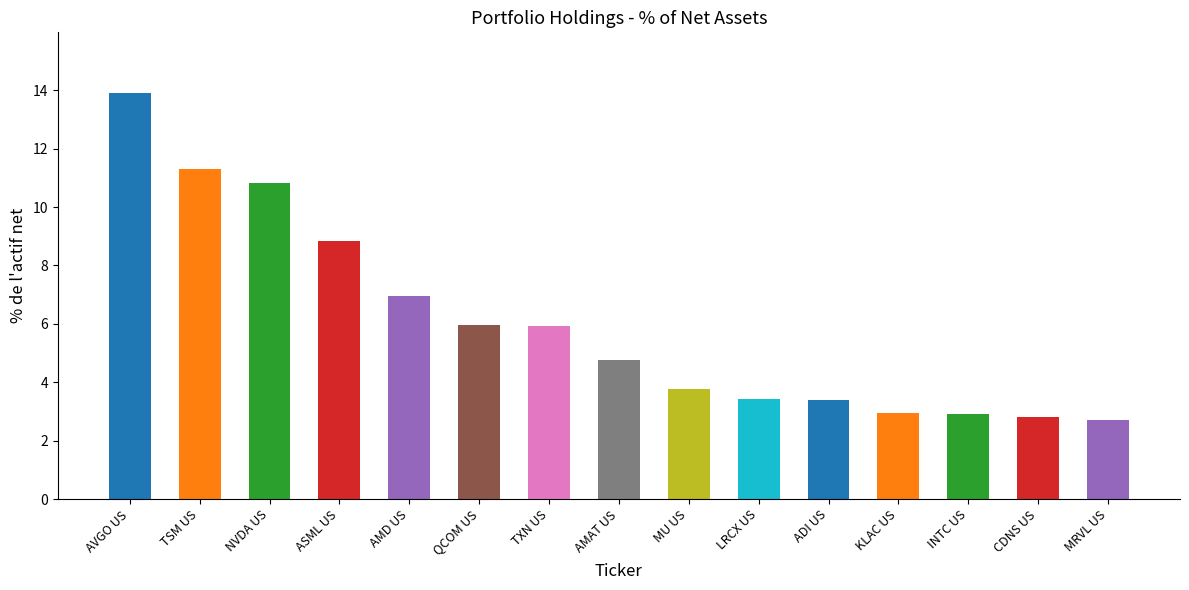

Which has a higher value, TSM US or KLAC US?

TSM US